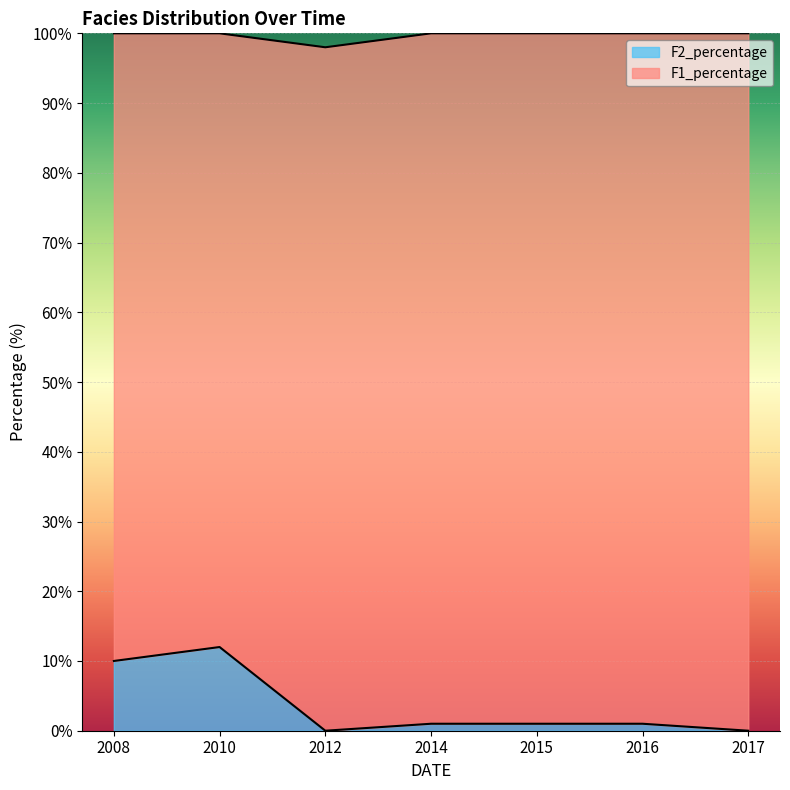

Between 2008 and 2017, which is larger?

2008